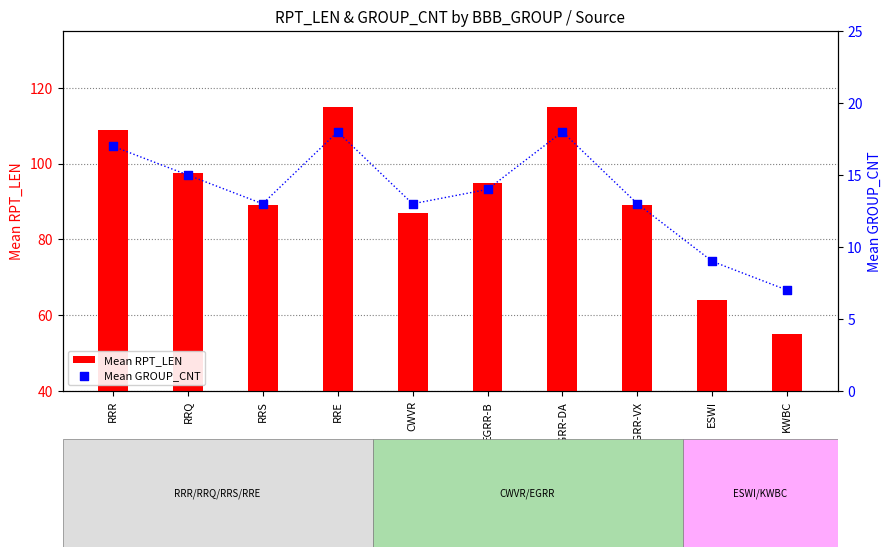

Is the value of Mean GROUP_CNT at RRQ greater than the value of Mean RPT_LEN at RRQ?

No